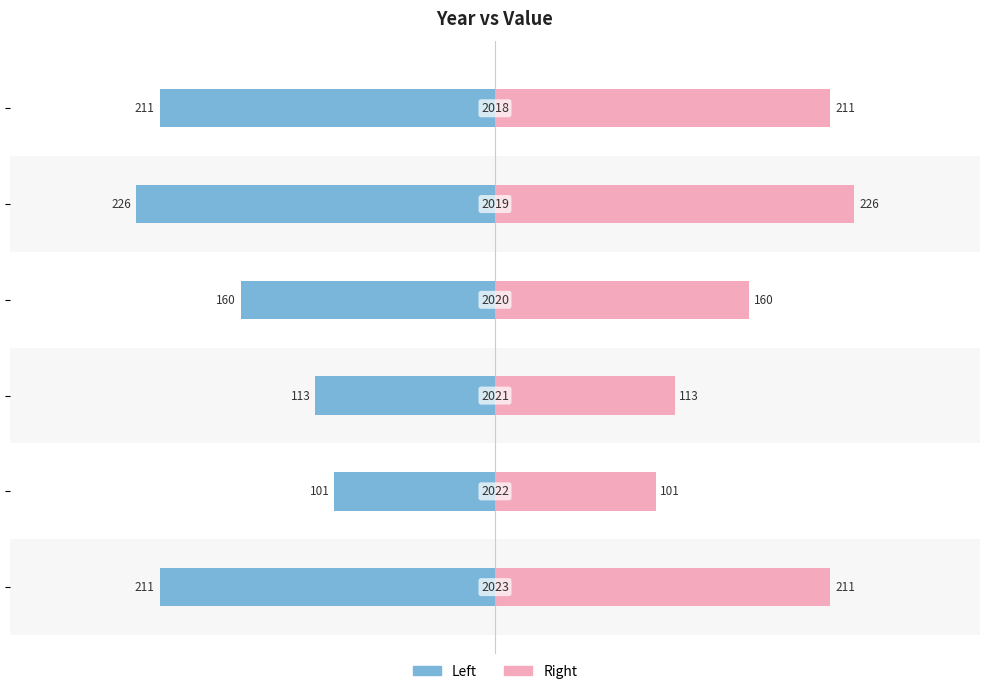

What is the greatest value displayed?

226